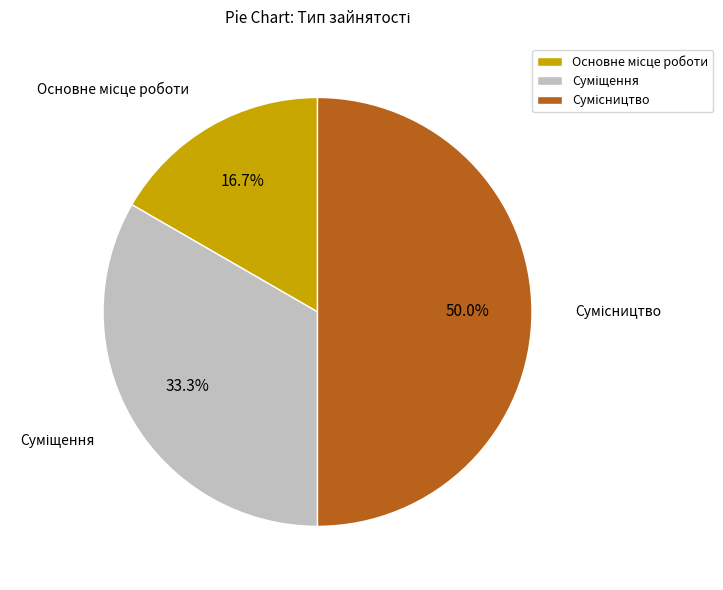

Rank the categories by value from highest to lowest.

Сумісництво, Суміщення, Основне місце роботи